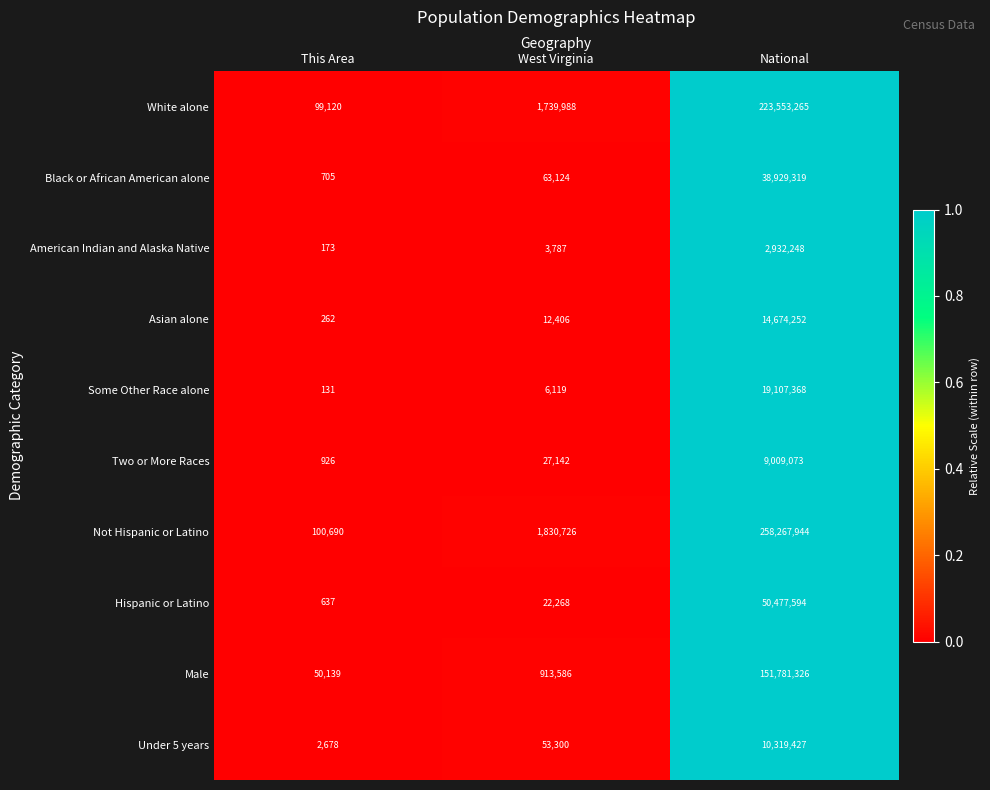

Which series has the largest range (max minus min)?

Not Hispanic or Latino